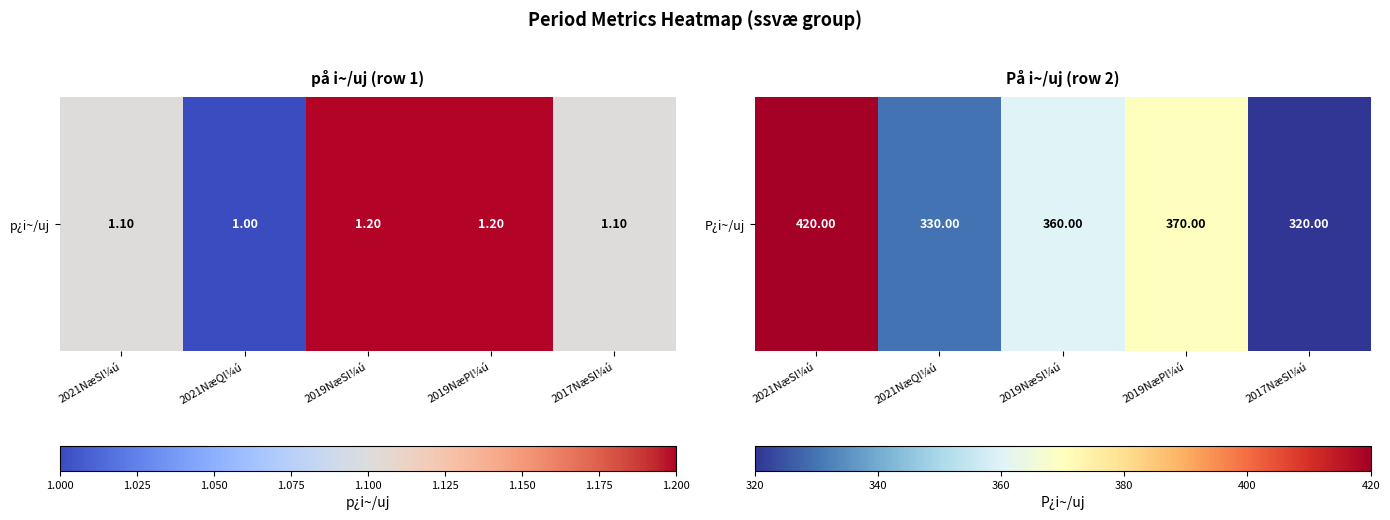

How many values are below 360?

2